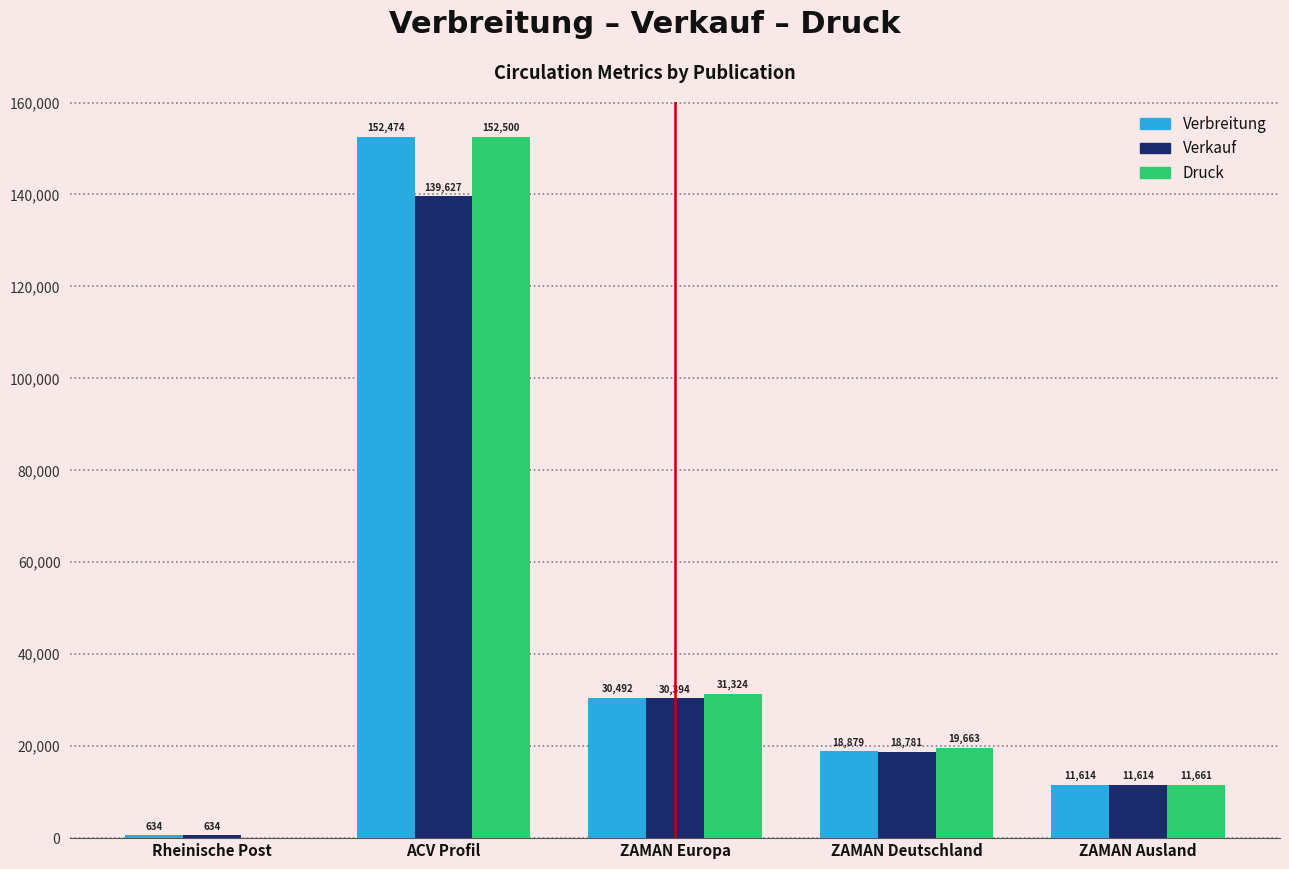

The value of Verbreitung at ACV Profil is 152474. True or false?

True